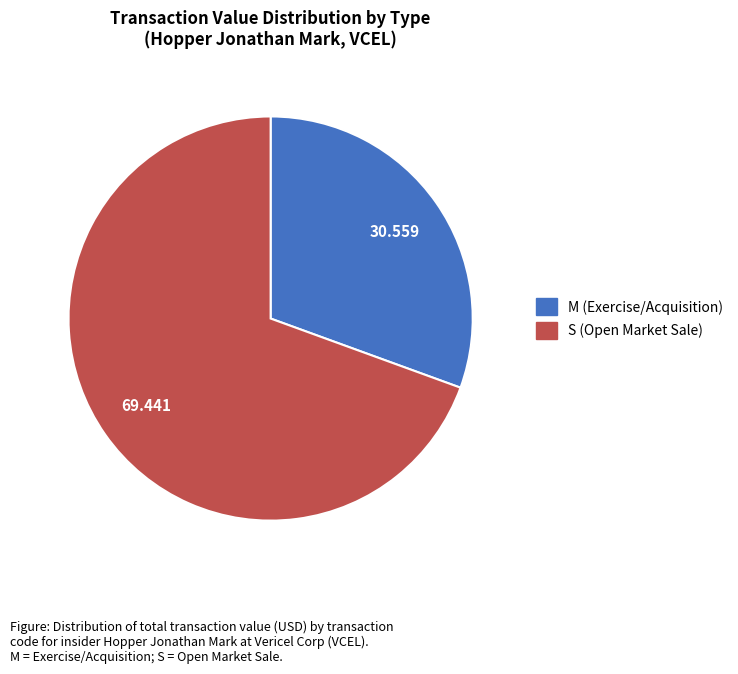

Does any single category account for the majority?

Yes